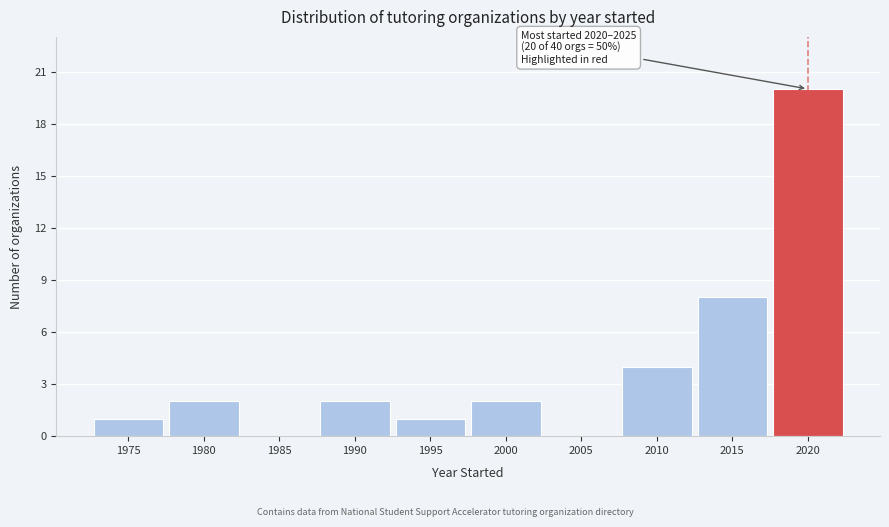

Reading left to right, transcribe all the data shown in this chart.

1975=1	1980=2	1985=0	1990=2	1995=1	2000=2	2005=0	2010=4	2015=8	2020=20